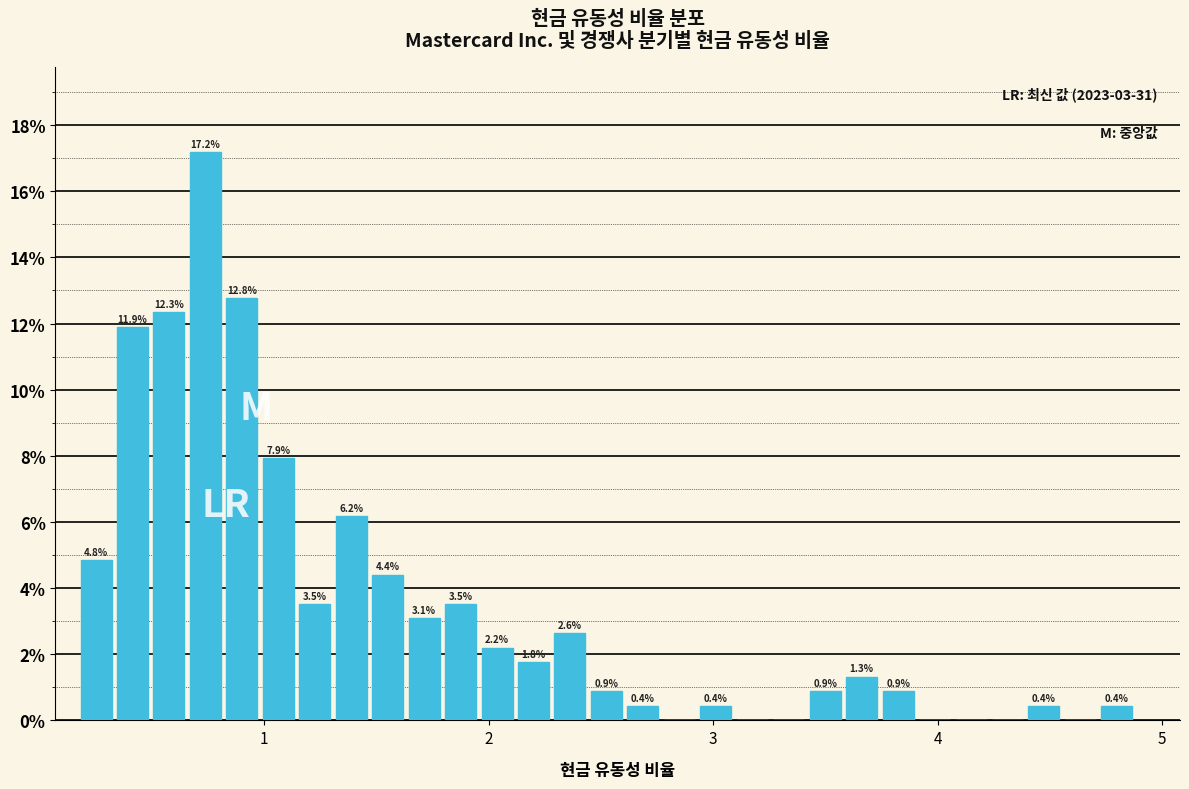

Around what value on the x-axis is the tallest bar? Give the approximate position of its centre, as read against the axis.

0.7